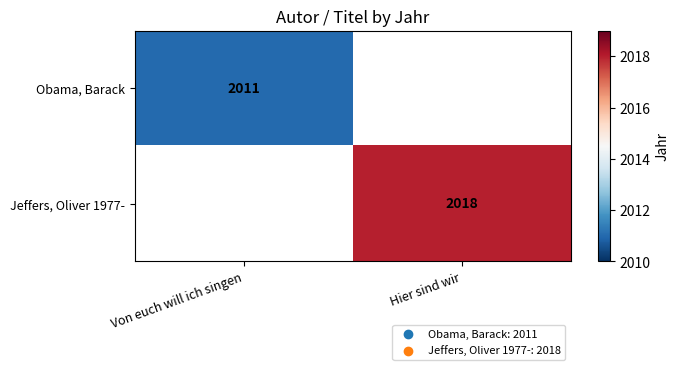

What is the smallest value displayed?

2011.0